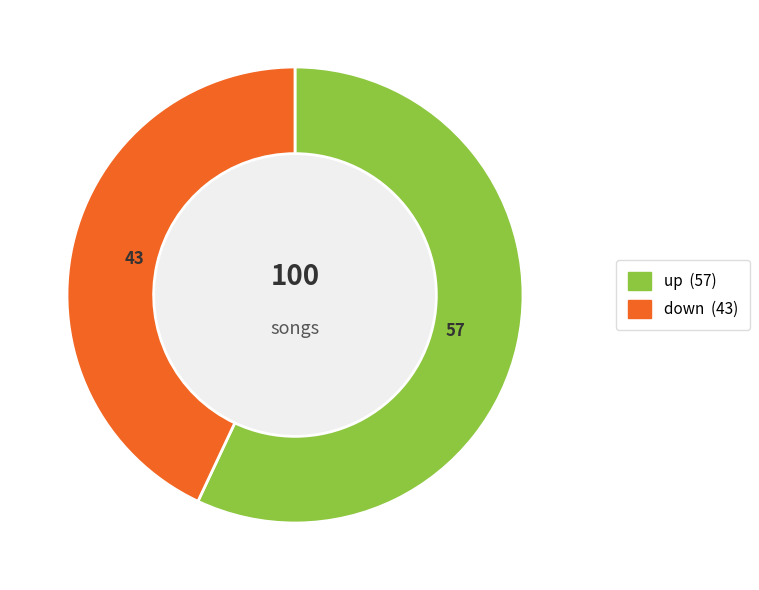

Rank the categories by value from highest to lowest.

up, down